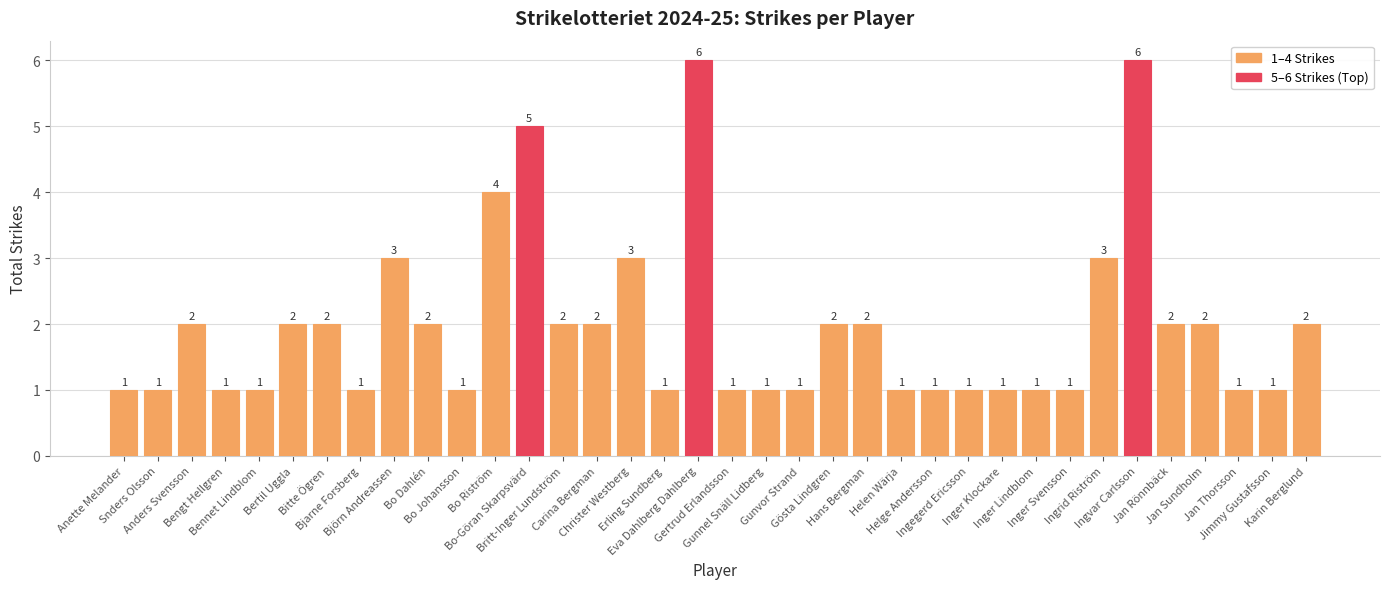

Does the chart contain any negative values?

No